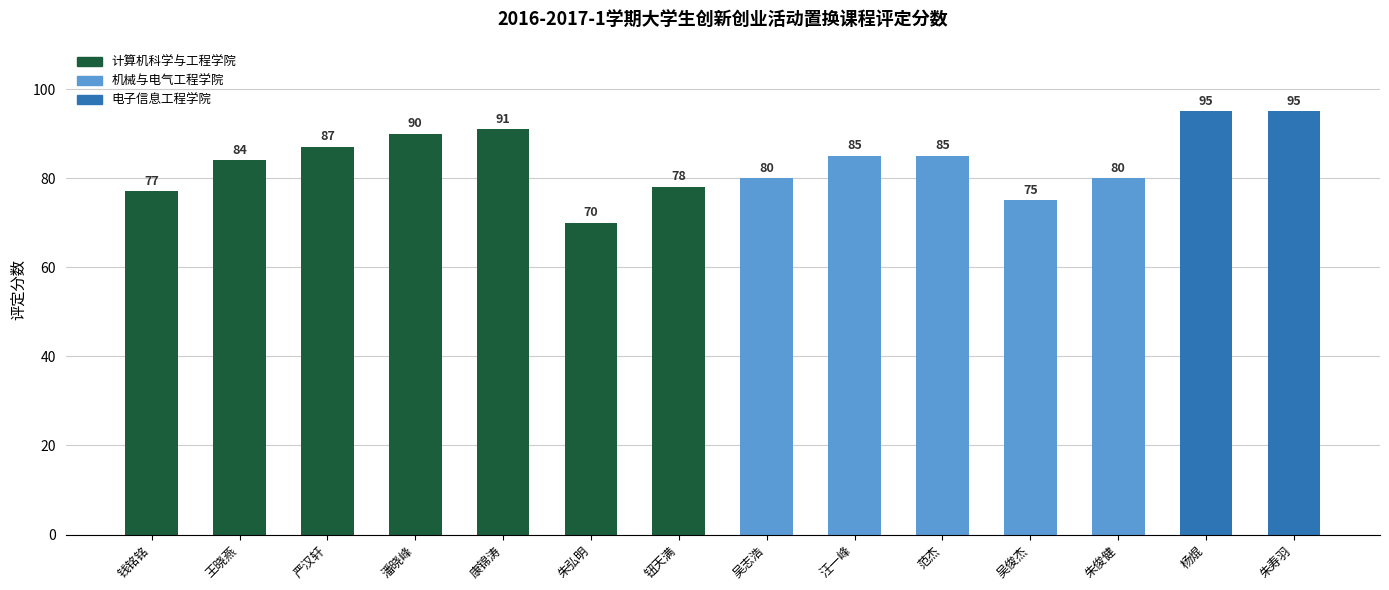

Which label corresponds to the smallest value in the chart?

朱弘明